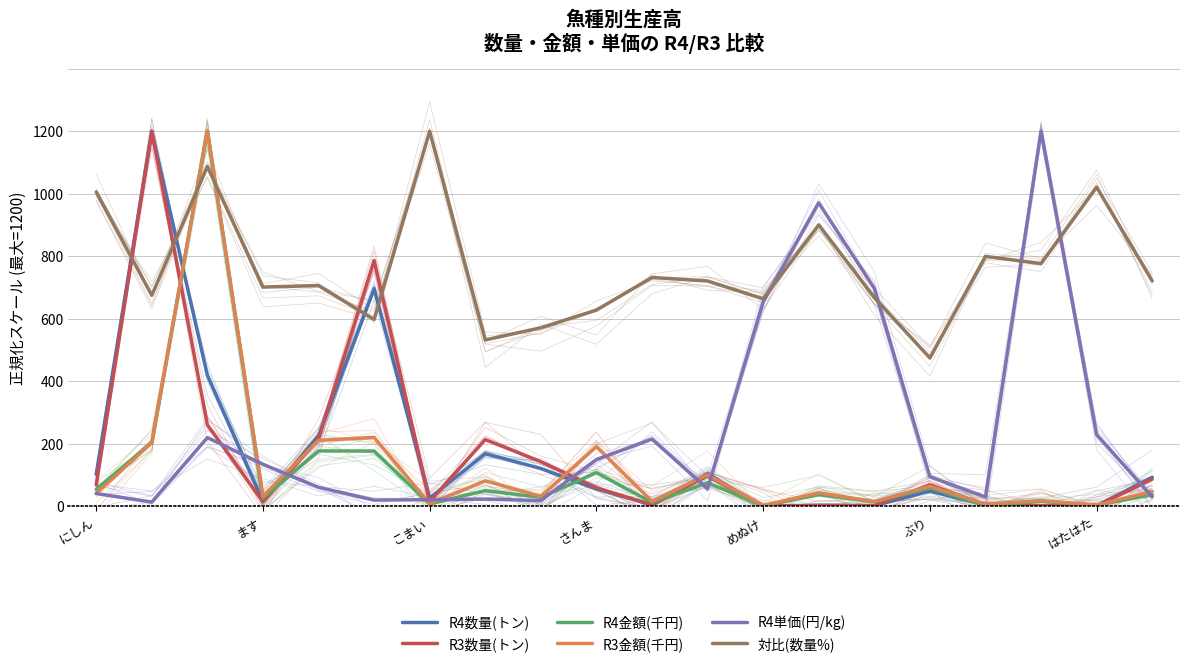

What is the difference between the maximum and minimum values in the R3数量(トン) series?

1199.8